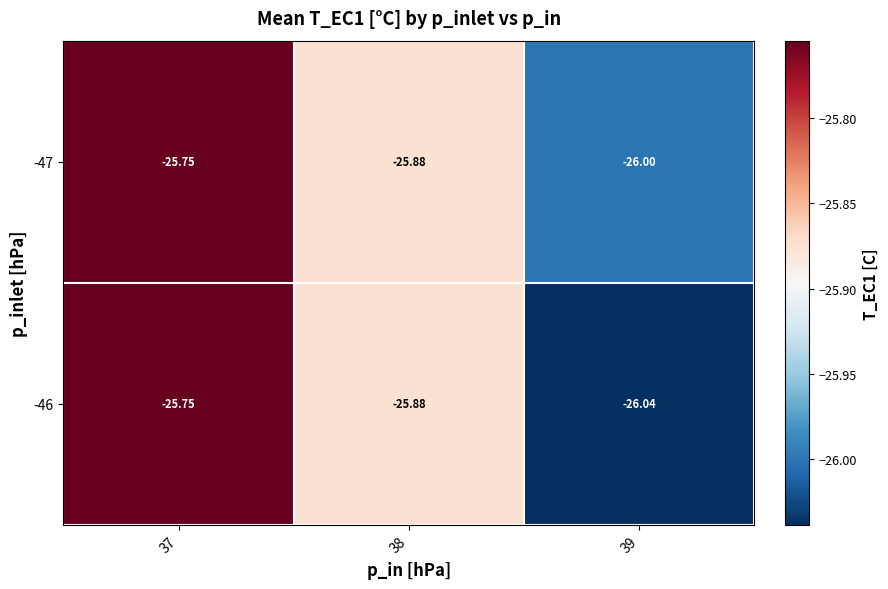

Is the value of -47 at 38 greater than the value of -46 at 37?

No